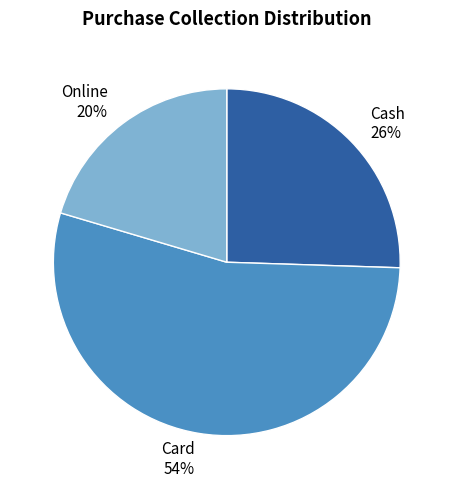

Between Card 54% and Cash 26%, which is larger?

Card 54%